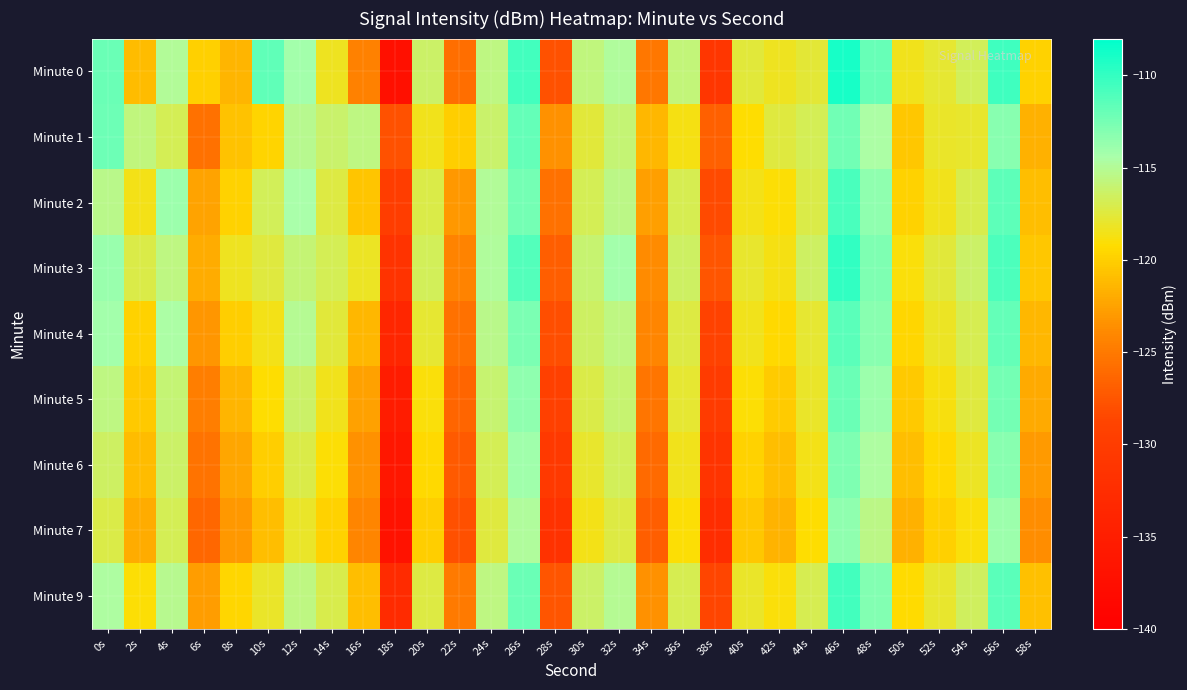

Reading right to left, extract all data points from this chart.

Minute 0: 58s=-119.8	56s=-110.4	54s=-116.6	52s=-117.8	50s=-118.5	48s=-111.9	46s=-109.0	44s=-117.7	42s=-118.3	40s=-117.5	38s=-130.9	36s=-115.8	34s=-125.2	32s=-114.9	30s=-115.7	28s=-127.8	26s=-110.5	24s=-115.6	22s=-125.8	20s=-116.3	18s=-137.2	16s=-124.5	14s=-118.3	12s=-114.2	10s=-111.7	8s=-121.4	6s=-120.0	4s=-114.9	2s=-121.1	0s=-112.1
Minute 1: 58s=-121.7	56s=-113.2	54s=-117.9	52s=-118.1	50s=-120.5	48s=-114.6	46s=-112.3	44s=-116.8	42s=-117.4	40s=-119.2	38s=-126.8	36s=-118.7	34s=-121.3	32s=-115.9	30s=-117.6	28s=-123.4	26s=-111.8	24s=-116.2	22s=-120.1	20s=-118.5	18s=-127.8	16s=-115.6	14s=-116.2	12s=-115.2	10s=-119.7	8s=-120.7	6s=-125.6	4s=-116.8	2s=-115.7	0s=-112.2
Minute 2: 58s=-120.9	56s=-111.6	54s=-117.1	52s=-118.4	50s=-119.8	48s=-113.5	46s=-110.8	44s=-117.2	42s=-119.1	40s=-118.6	38s=-128.3	36s=-116.9	34s=-122.7	32s=-115.4	30s=-116.8	28s=-125.6	26s=-112.4	24s=-115.0	22s=-123.1	20s=-117.2	18s=-129.8	16s=-120.6	14s=-117.3	12s=-114.5	10s=-116.7	8s=-119.8	6s=-122.4	4s=-113.9	2s=-118.6	0s=-115.3
Minute 3: 58s=-120.4	56s=-110.9	54s=-116.3	52s=-117.6	50s=-118.9	48s=-112.8	46s=-109.9	44s=-116.5	42s=-118.7	40s=-117.9	38s=-127.6	36s=-116.4	34s=-123.8	32s=-114.2	30s=-116.1	28s=-126.9	26s=-111.2	24s=-114.8	22s=-124.3	20s=-116.7	18s=-131.5	16s=-118.2	14s=-116.8	12s=-115.9	10s=-117.4	8s=-118.3	6s=-121.9	4s=-115.6	2s=-117.2	0s=-113.8
Minute 4: 58s=-121.3	56s=-111.8	54s=-116.9	52s=-118.2	50s=-119.6	48s=-113.2	46s=-111.4	44s=-117.8	42s=-119.5	40s=-118.4	38s=-129.1	36s=-117.3	34s=-124.2	32s=-115.6	30s=-116.5	28s=-128.1	26s=-112.7	24s=-115.3	22s=-125.6	20s=-117.8	18s=-133.7	16s=-121.3	14s=-117.6	12s=-115.1	10s=-118.6	8s=-120.1	6s=-123.2	4s=-114.6	2s=-119.8	0s=-114.2
Minute 5: 58s=-122.1	56s=-112.5	54s=-117.5	52s=-118.8	50s=-120.3	48s=-114.0	46s=-112.1	44s=-118.1	42s=-120.2	40s=-119.1	38s=-130.2	36s=-117.8	34s=-125.3	32s=-116.1	30s=-117.2	28s=-129.3	26s=-113.4	24s=-116.1	22s=-126.4	20s=-118.9	18s=-135.2	16s=-122.6	14s=-118.4	12s=-116.3	10s=-119.2	8s=-121.4	6s=-124.7	4s=-115.9	2s=-120.3	0s=-115.6
Minute 6: 58s=-122.9	56s=-113.2	54s=-118.2	52s=-119.4	50s=-121.0	48s=-114.7	46s=-112.8	44s=-118.6	42s=-120.9	40s=-119.8	38s=-131.3	36s=-118.4	34s=-126.1	32s=-116.7	30s=-117.9	28s=-130.5	26s=-114.1	24s=-116.8	22s=-127.2	20s=-119.4	18s=-136.1	16s=-123.4	14s=-119.1	12s=-117.2	10s=-120.1	8s=-122.3	6s=-125.5	4s=-116.3	2s=-121.1	0s=-116.4
Minute 7: 58s=-123.7	56s=-113.9	54s=-118.9	52s=-120.0	50s=-121.7	48s=-115.4	46s=-113.5	44s=-119.2	42s=-121.6	40s=-120.5	38s=-132.4	36s=-119.1	34s=-126.9	32s=-117.3	30s=-118.6	28s=-131.7	26s=-114.8	24s=-117.5	22s=-128.0	20s=-120.1	18s=-137.0	16s=-124.2	14s=-119.8	12s=-118.1	10s=-120.9	8s=-123.1	6s=-126.3	4s=-116.8	2s=-121.9	0s=-117.2
Minute 9: 58s=-120.8	56s=-111.4	54s=-116.6	52s=-117.9	50s=-119.3	48s=-113.0	46s=-110.6	44s=-117.0	42s=-118.9	40s=-118.1	38s=-128.7	36s=-117.0	34s=-123.5	32s=-115.1	30s=-116.3	28s=-127.6	26s=-112.1	24s=-115.6	22s=-124.9	20s=-117.3	18s=-132.8	16s=-120.9	14s=-117.1	12s=-115.6	10s=-118.1	8s=-119.6	6s=-122.8	4s=-115.2	2s=-119.1	0s=-114.7